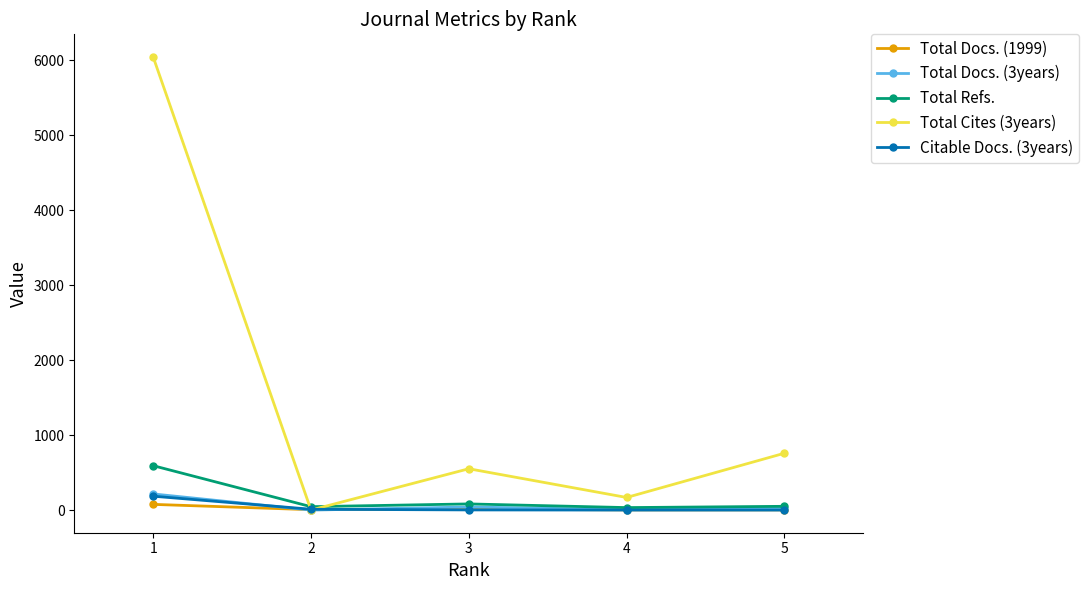

Between 3 and 4, which series saw the biggest shift?

Total Cites (3years)